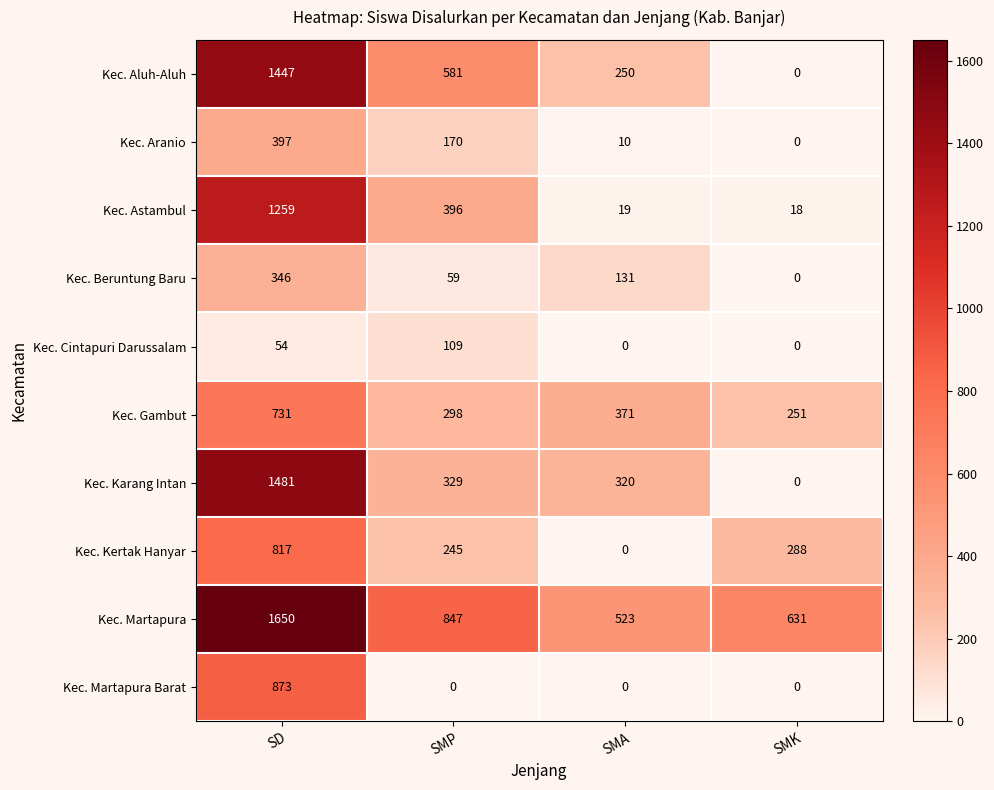

How many Kec. Aluh-Aluh values are between 250 and 1447?

3